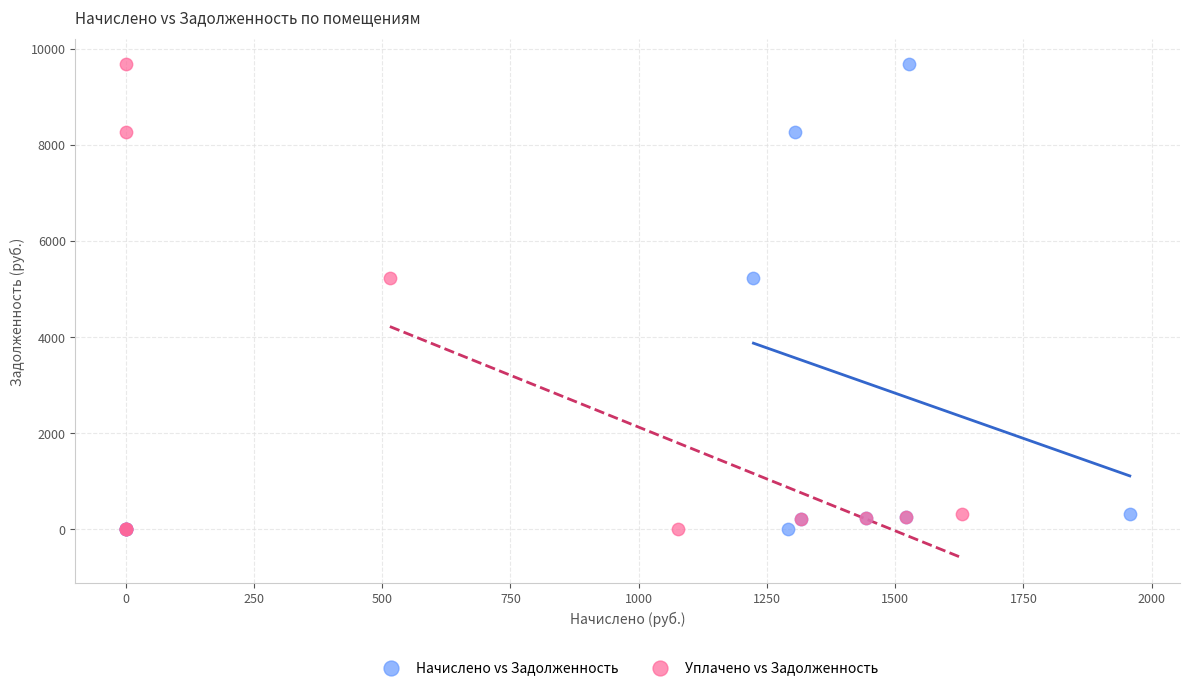

What are all the series names shown in the legend?

Начислено vs Задолженность, Уплачено vs Задолженность